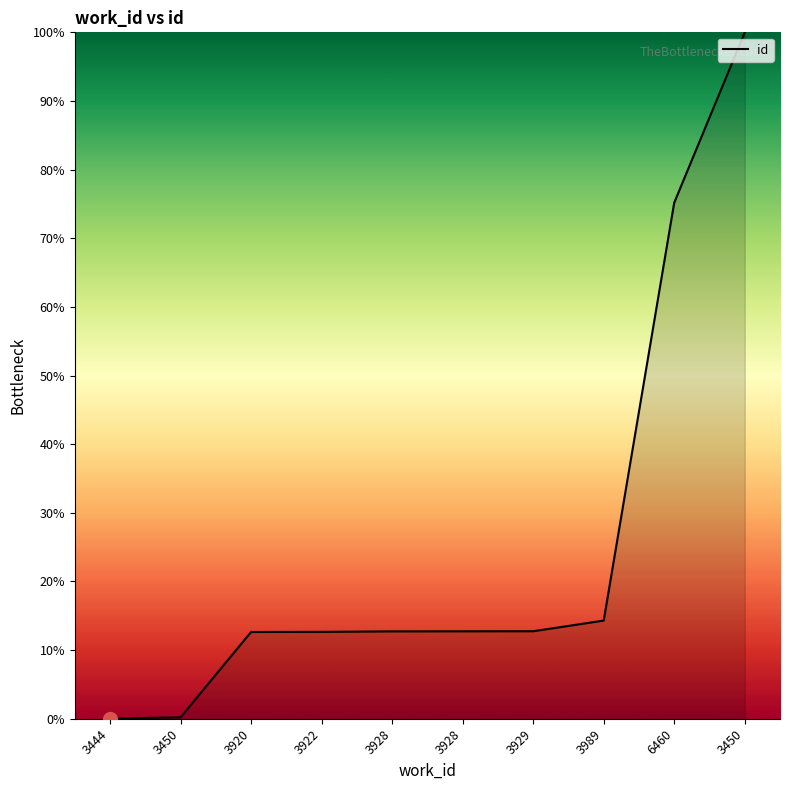

How many lines are shown in the chart?

1